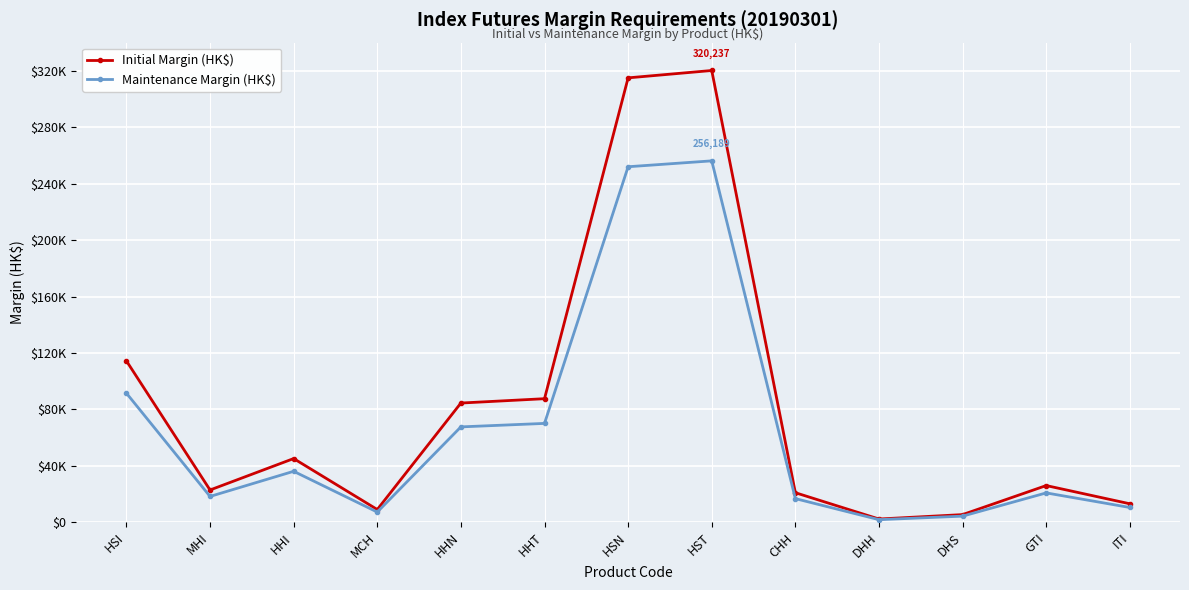

Rank the series at GTI from highest to lowest value.

Initial Margin (HK$), Maintenance Margin (HK$)